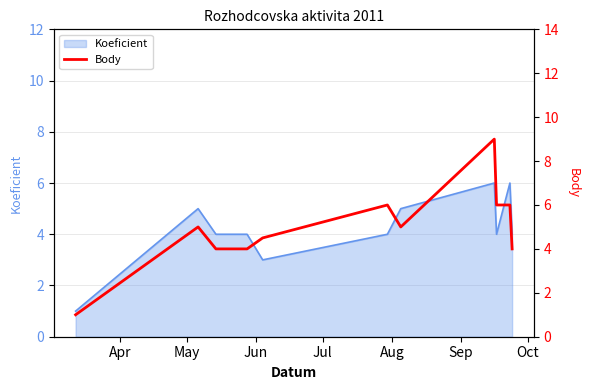

What is the value of the 6th point from the left?

6.0